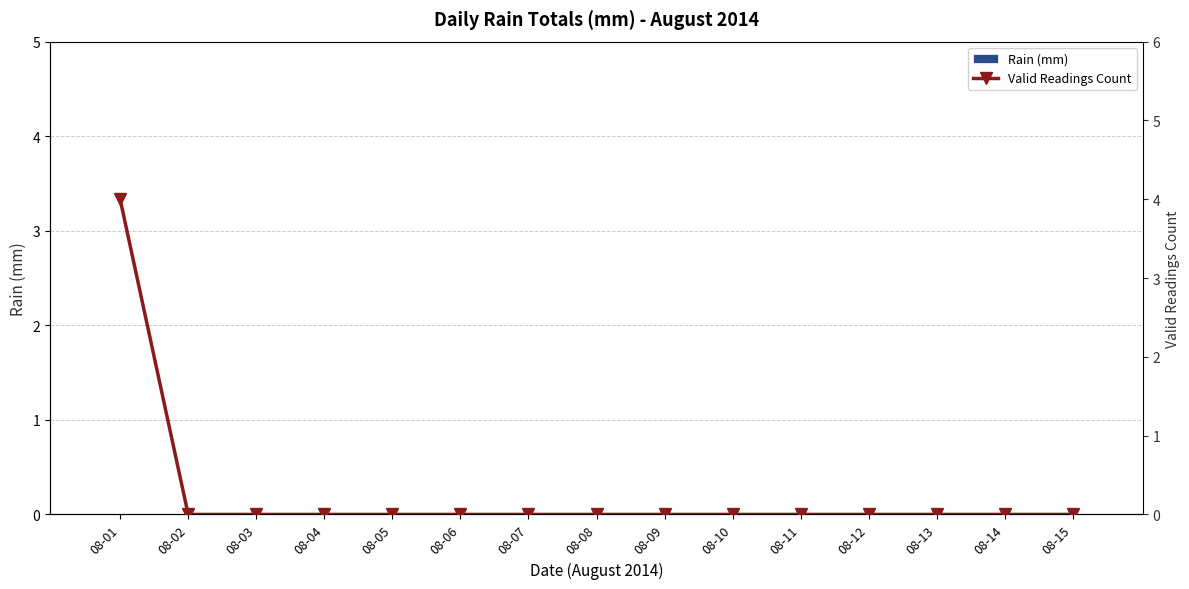

Reading left to right, extract all data points from this chart.

Rain (mm): 0	0	0	0	0	0	0	0	0	0	0	0	0	0	0
Valid Readings Count: 4	0	0	0	0	0	0	0	0	0	0	0	0	0	0